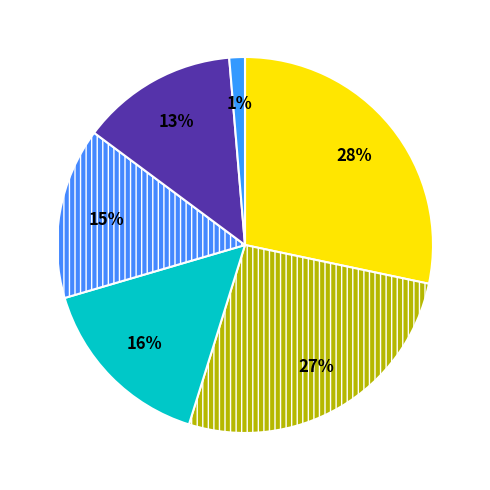

Count the number of slices in the pie.

6